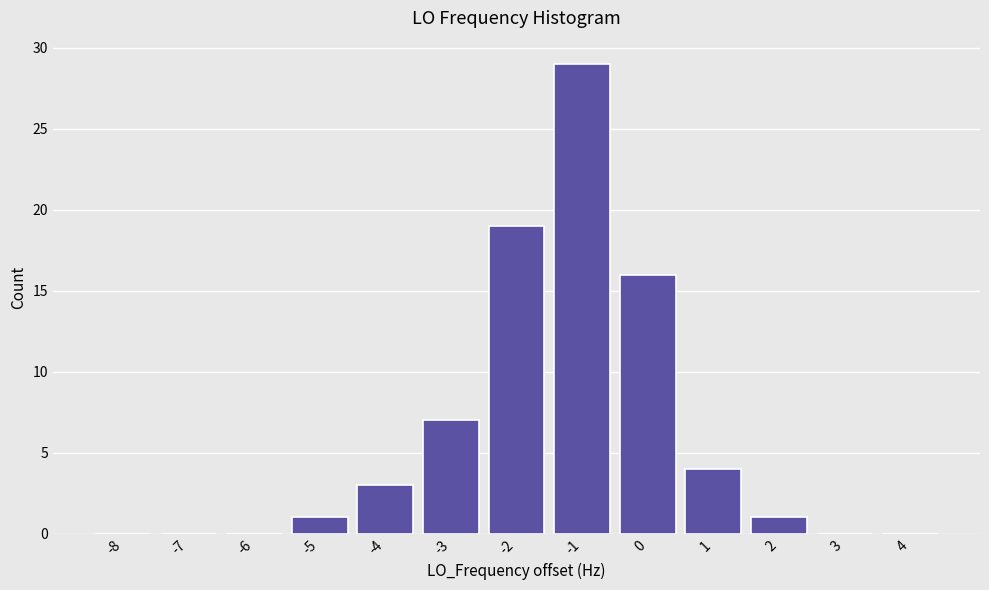

Reading left to right, list all the values displayed in this chart.

-8=0	-7=0	-6=0	-5=1	-4=3	-3=7	-2=19	-1=29	0=16	1=4	2=1	3=0	4=0